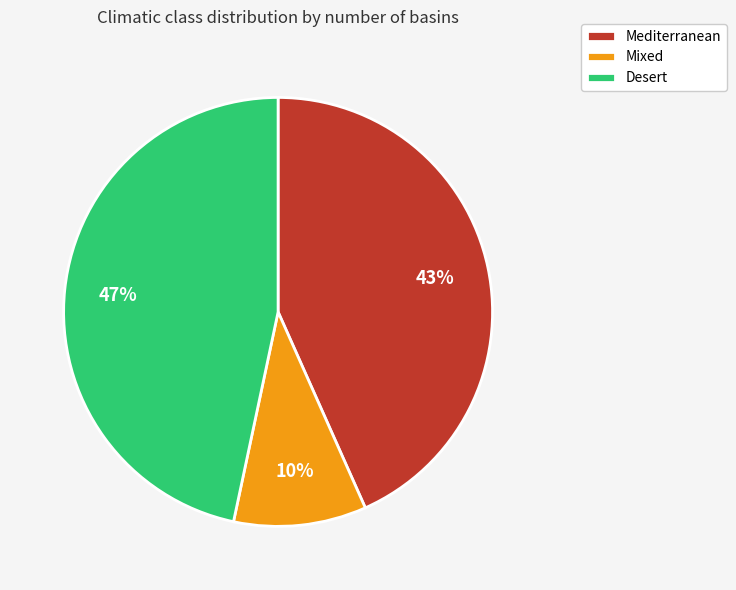

Combined, do Mixed and Desert account for over 50%?

Yes